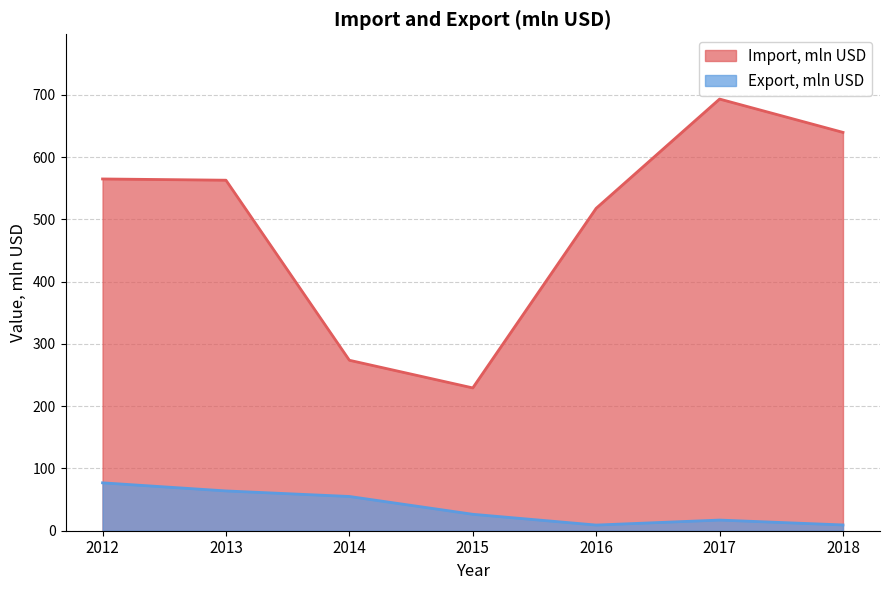

What are all the series names shown in the legend?

Import, mln USD, Export, mln USD